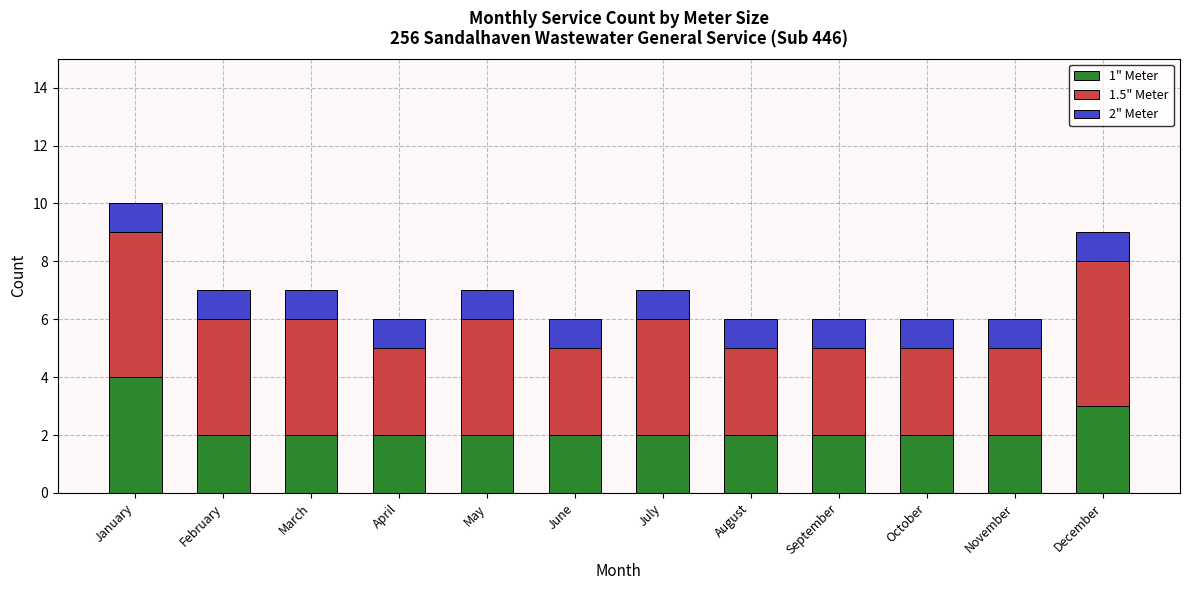

At which label does 1" Meter reach its peak?

January